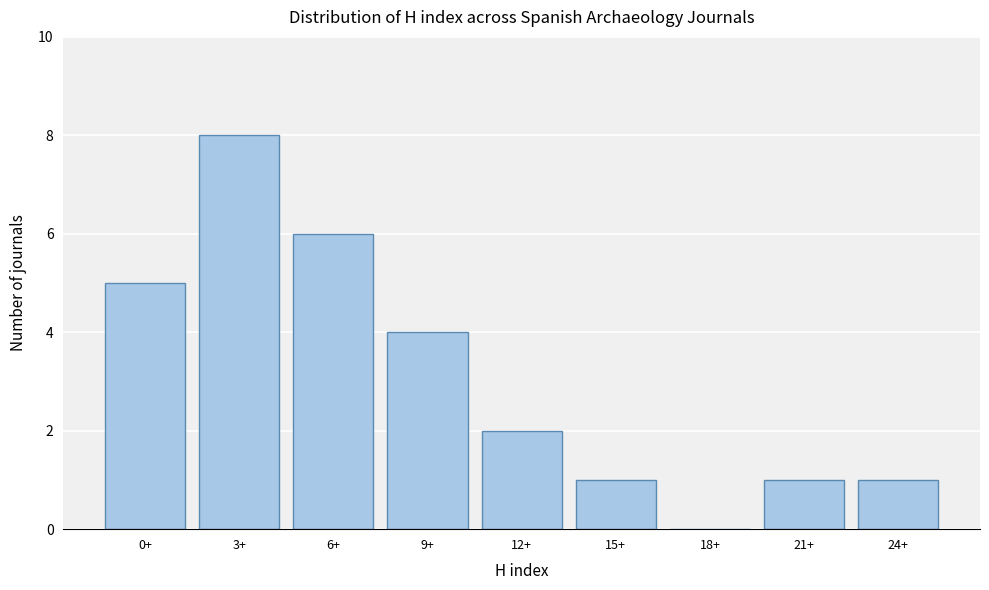

Reading right to left, what are all the values shown in this chart?

24+=1	21+=1	18+=0	15+=1	12+=2	9+=4	6+=6	3+=8	0+=5